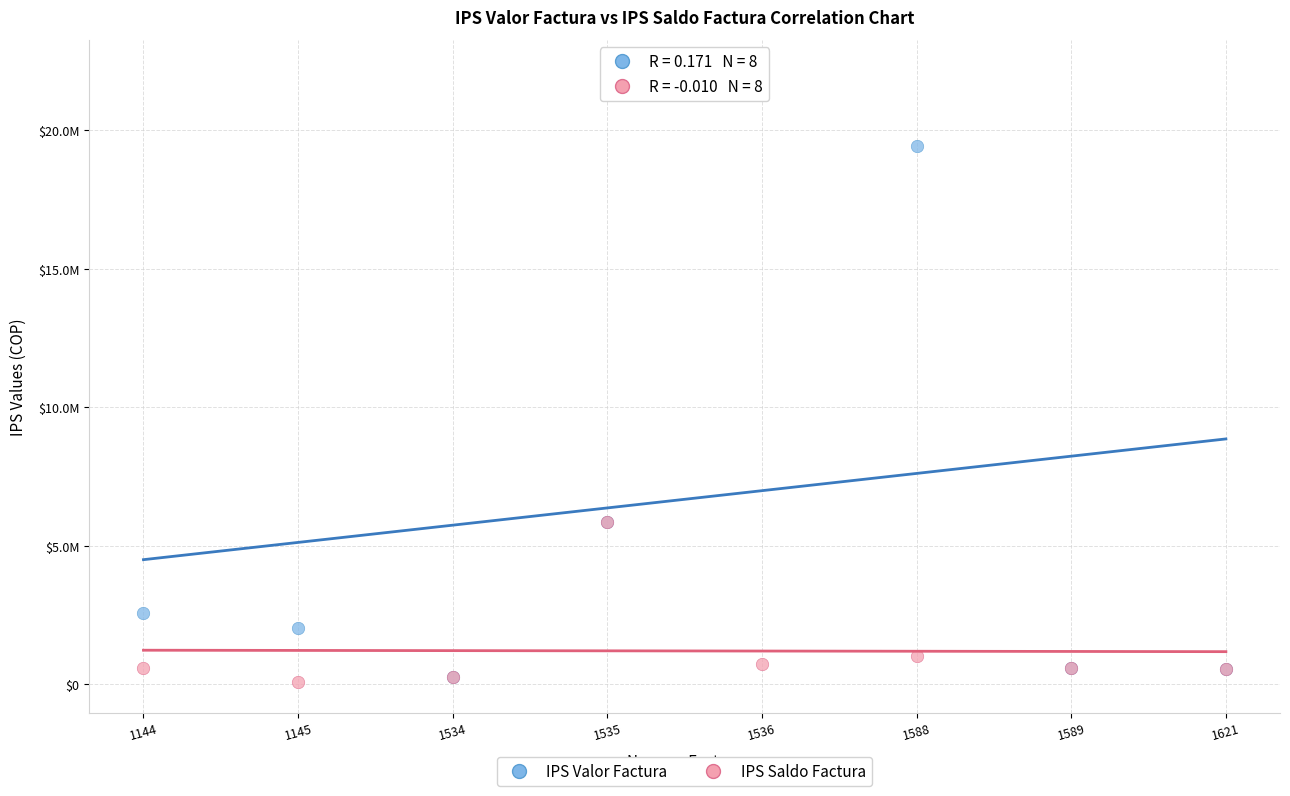

Which series has the largest Y range (max minus min)?

IPS Valor Factura